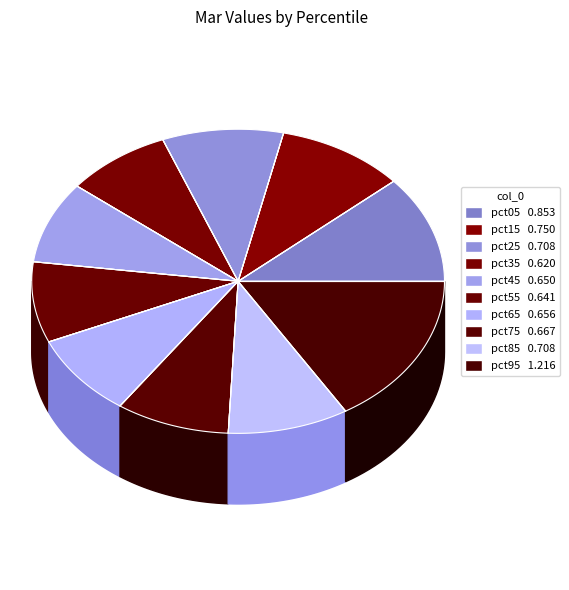

Which category has the biggest portion of the pie?

pct95